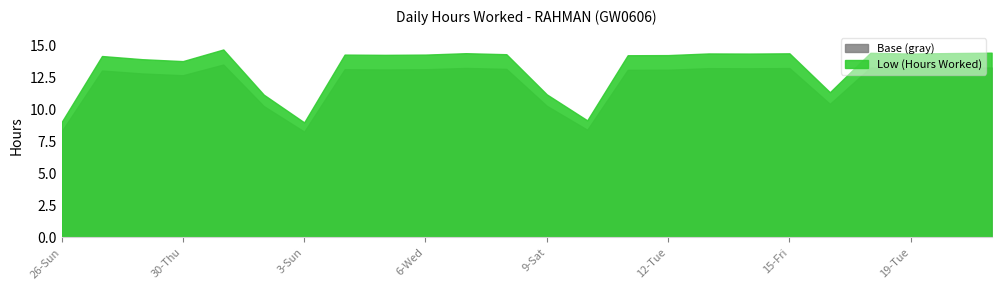

At which category is the sum across all series the highest?

1-Fri